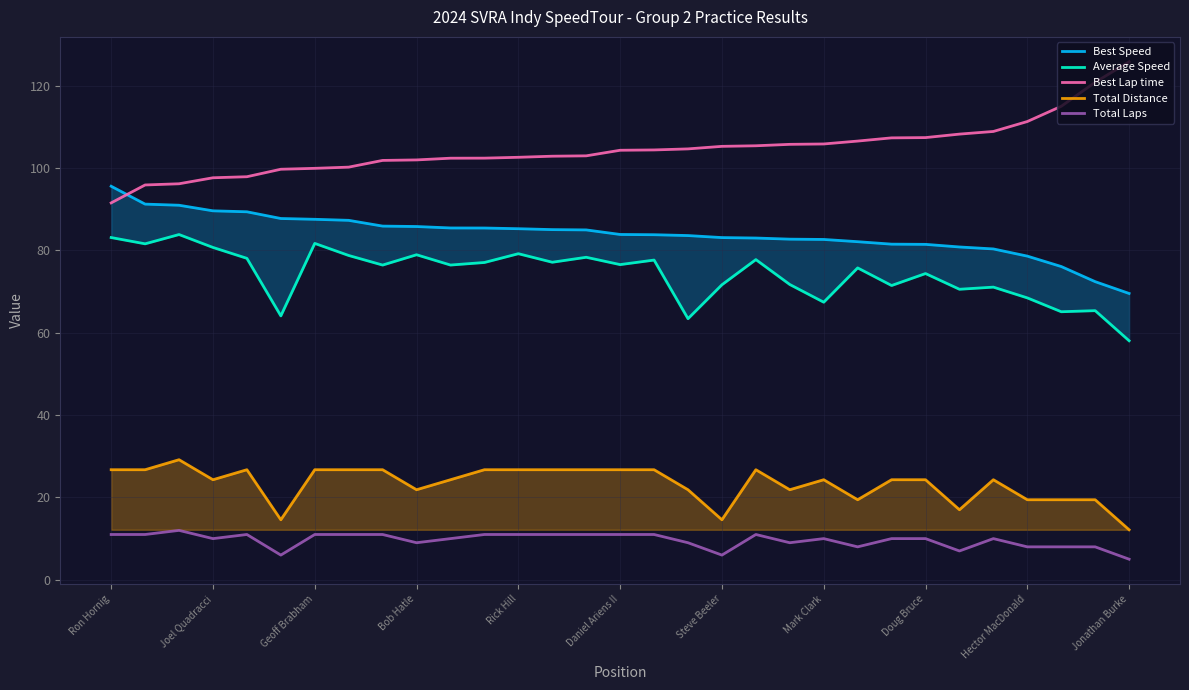

What is the maximum value for Total Laps?

12.0